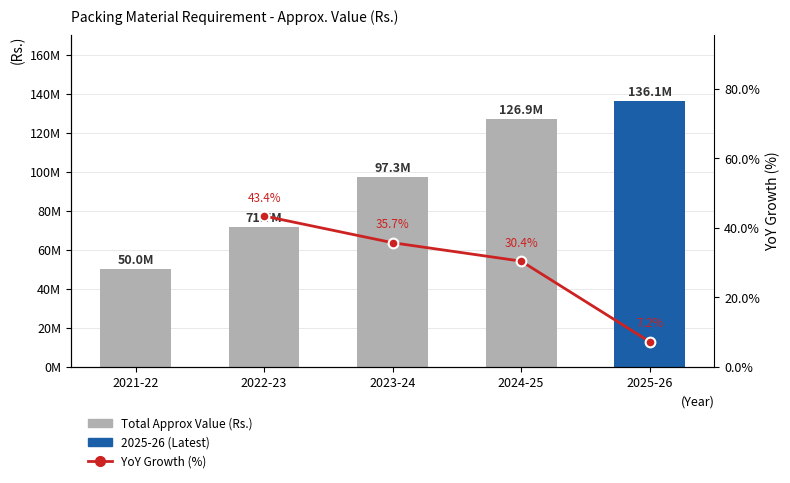

Which has a higher value, 2023-24 or 2025-26?

2025-26